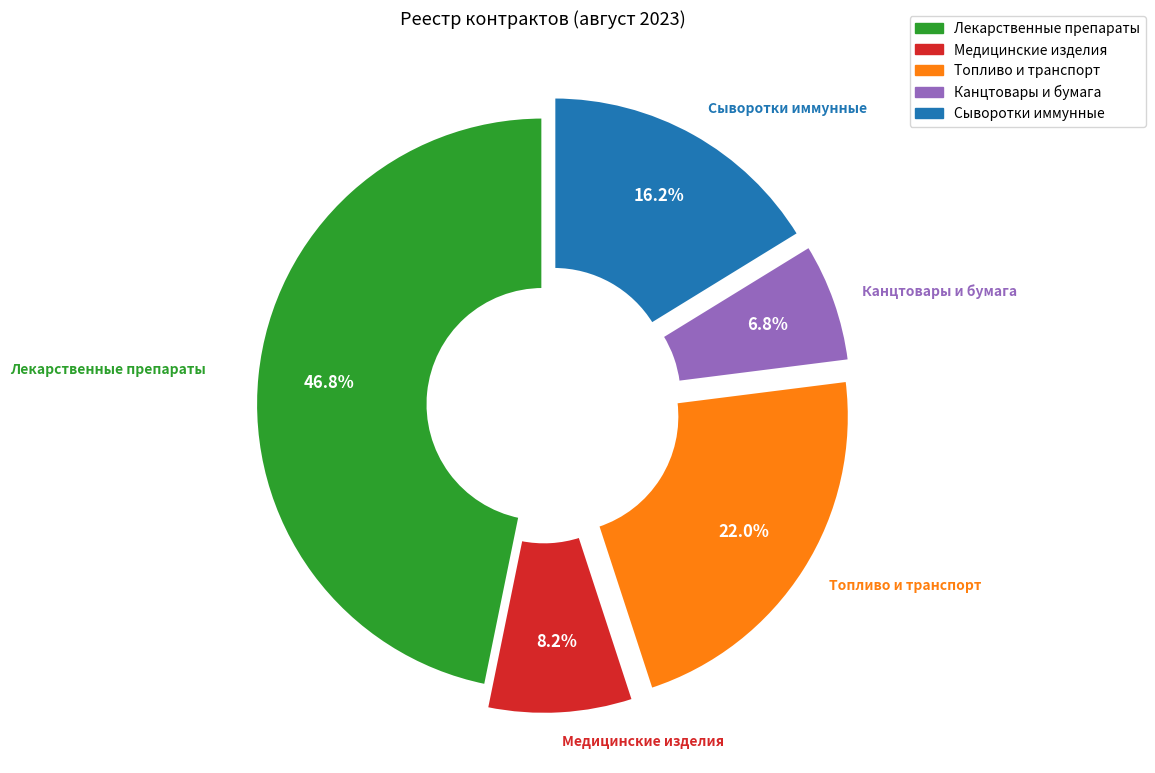

Does any single category account for the majority?

No